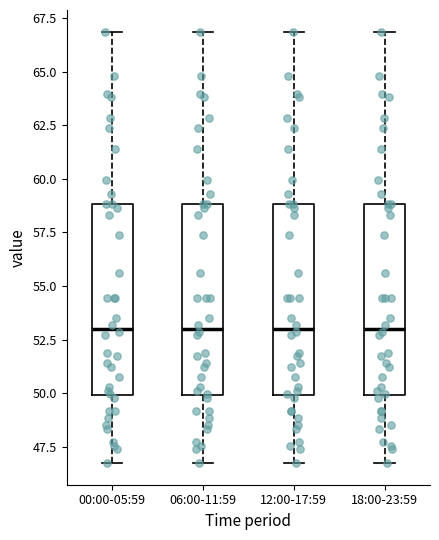

Where does the lower whisker of the box for 06:00-11:59 end on the y-axis? The values are not printed on the chart, so give them approximately, as read against the axis.

46.5